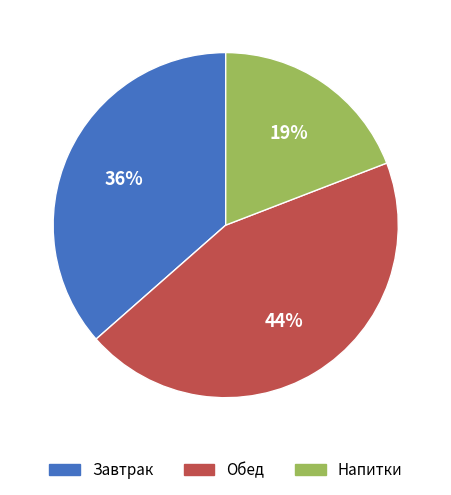

How many slices are in this pie chart?

3